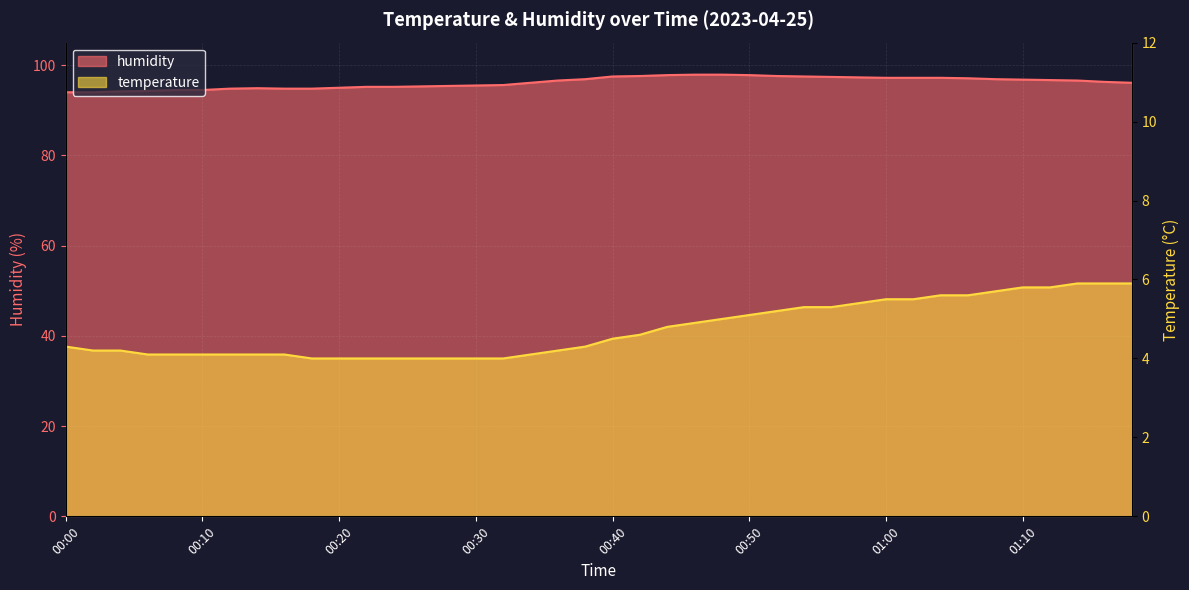

Which series has the largest range (max minus min)?

humidity